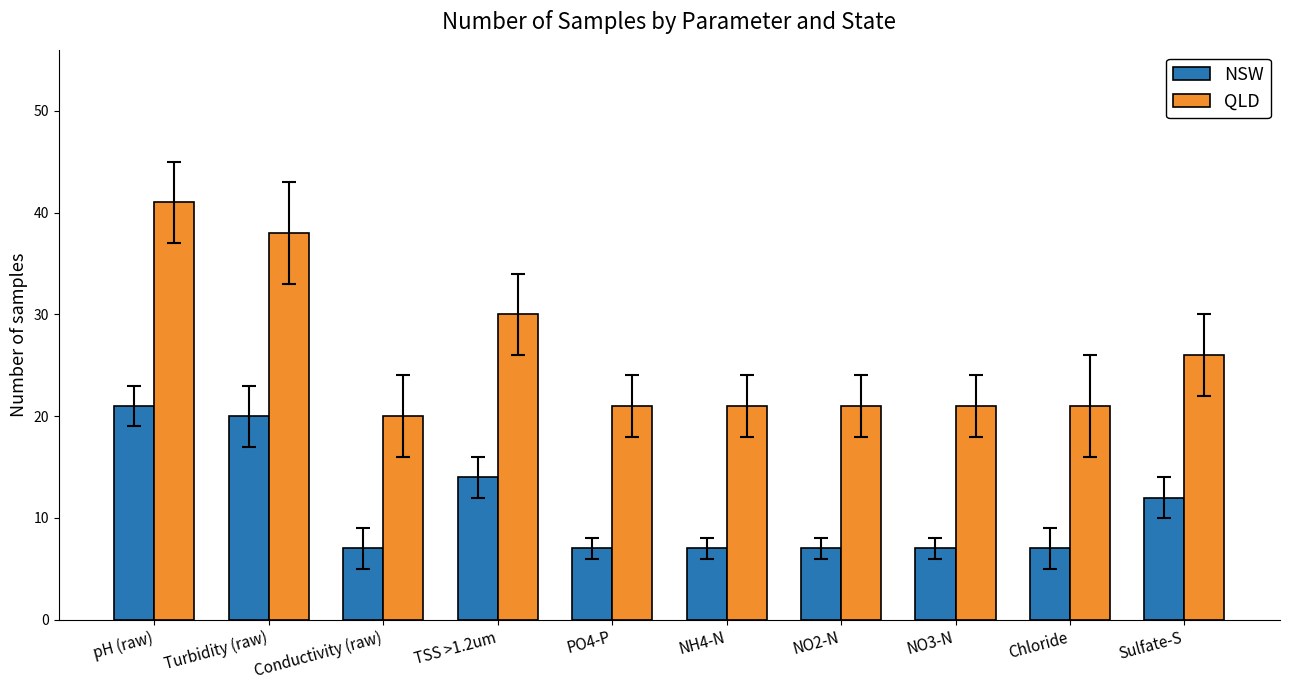

What is the minimum value shown in the chart?

7